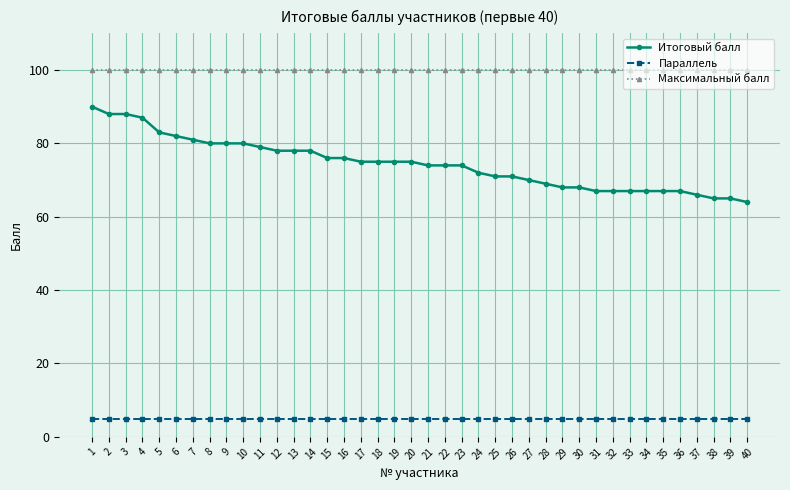

Which series has the widest spread of values?

Итоговый балл